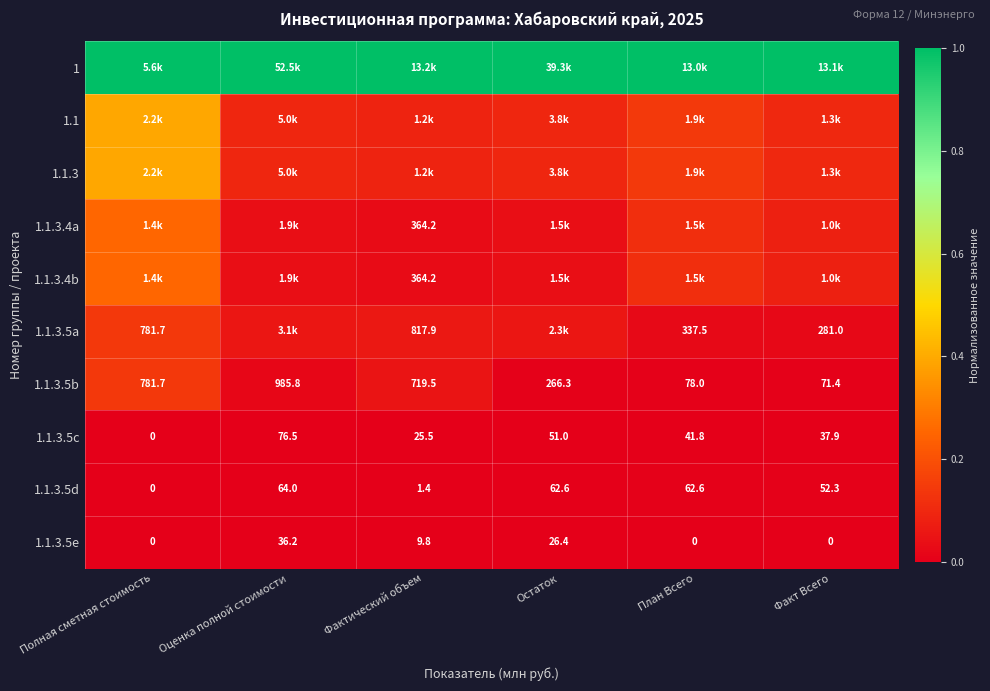

How many distinct data groups are displayed?

10